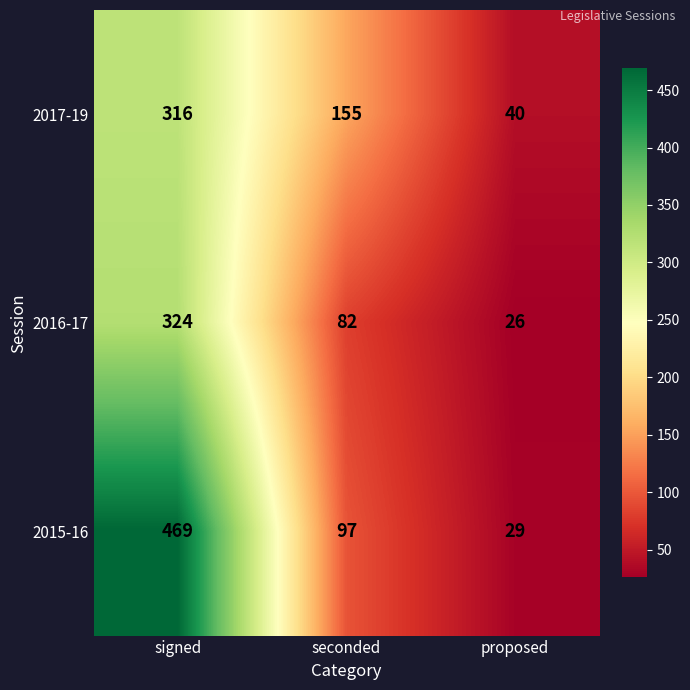

At which category is the sum across all series the highest?

signed